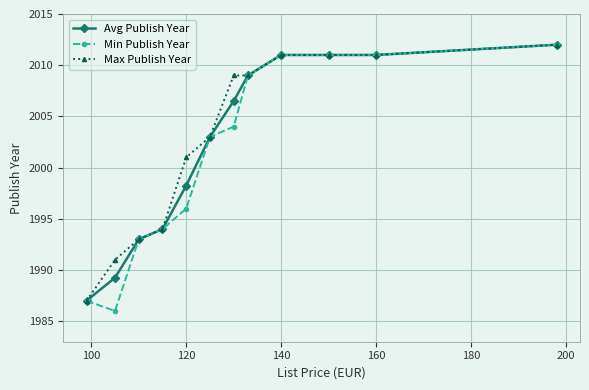

List the series in order of their overall mean, lowest first.

Min Publish Year, Avg Publish Year, Max Publish Year